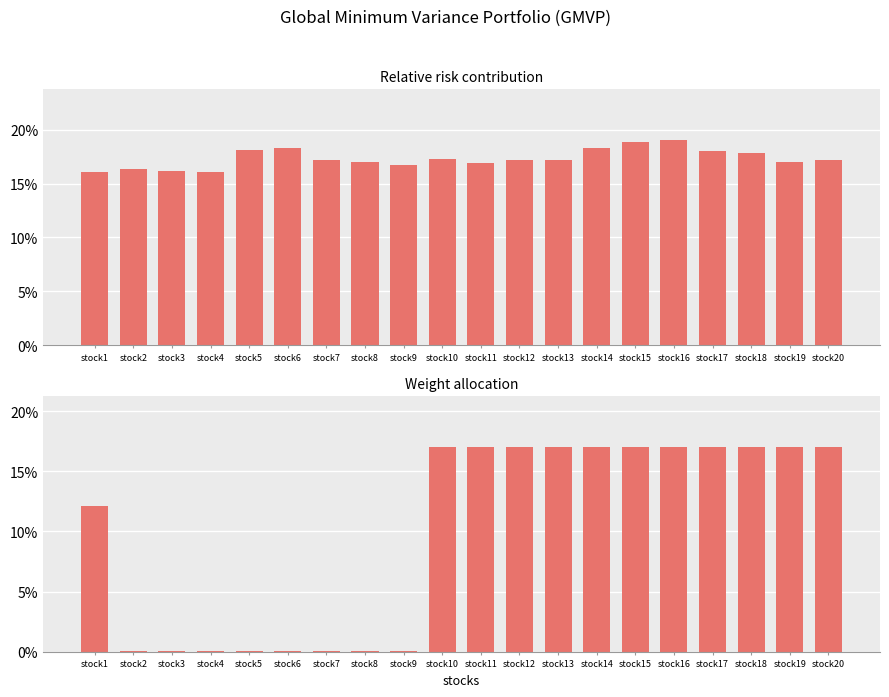

Where does the Relative risk contribution series first go above 17?

stock5